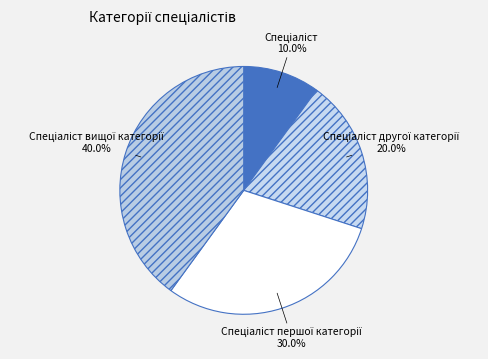

Is there any slice that represents more than half of the pie?

No